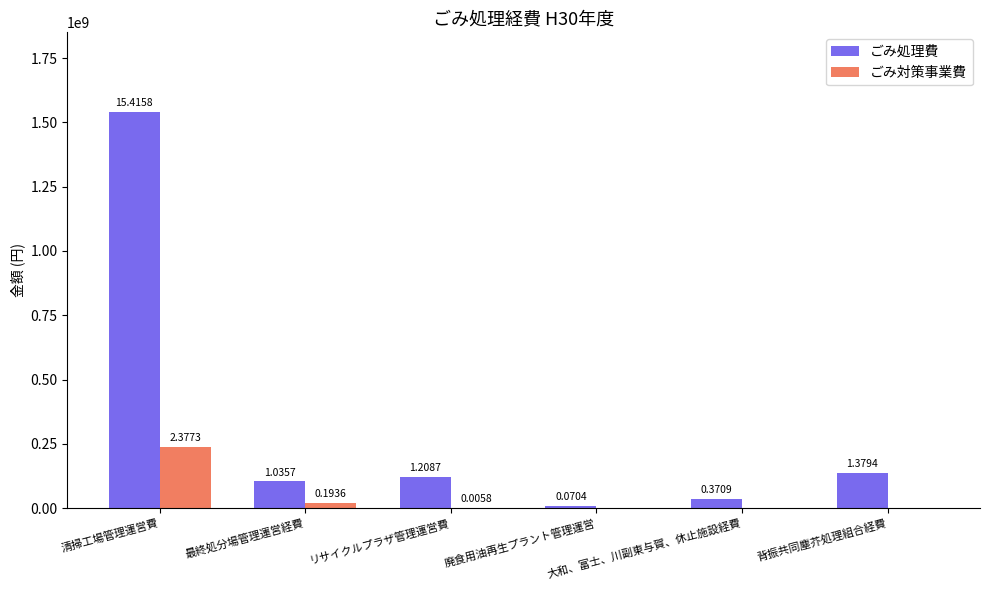

What is the difference between the ごみ処理費 values at 清掃工場管理運営費 and 最終処分場管理運営経費?

1438009462